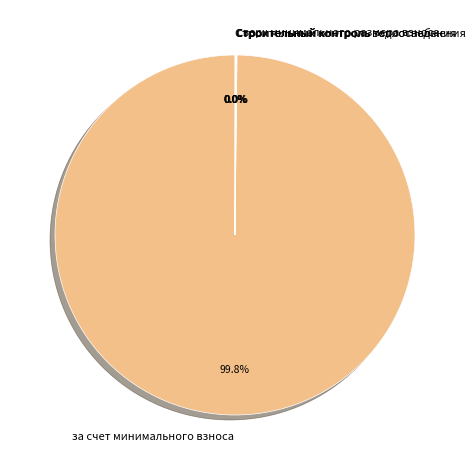

Does any single category account for the majority?

Yes